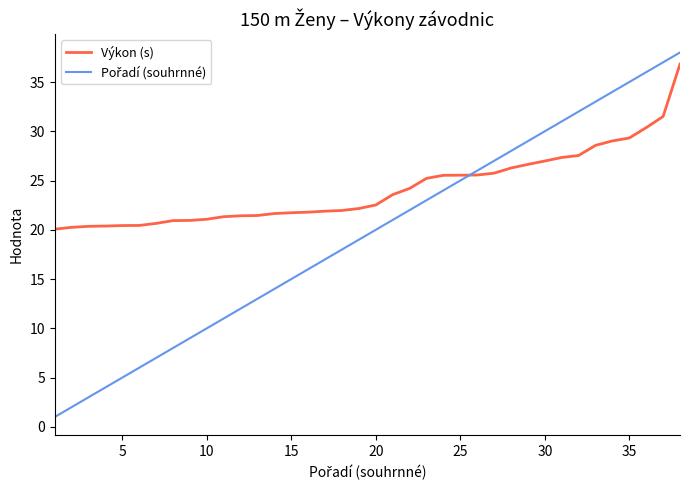

What is the maximum value shown in the chart?

38.0